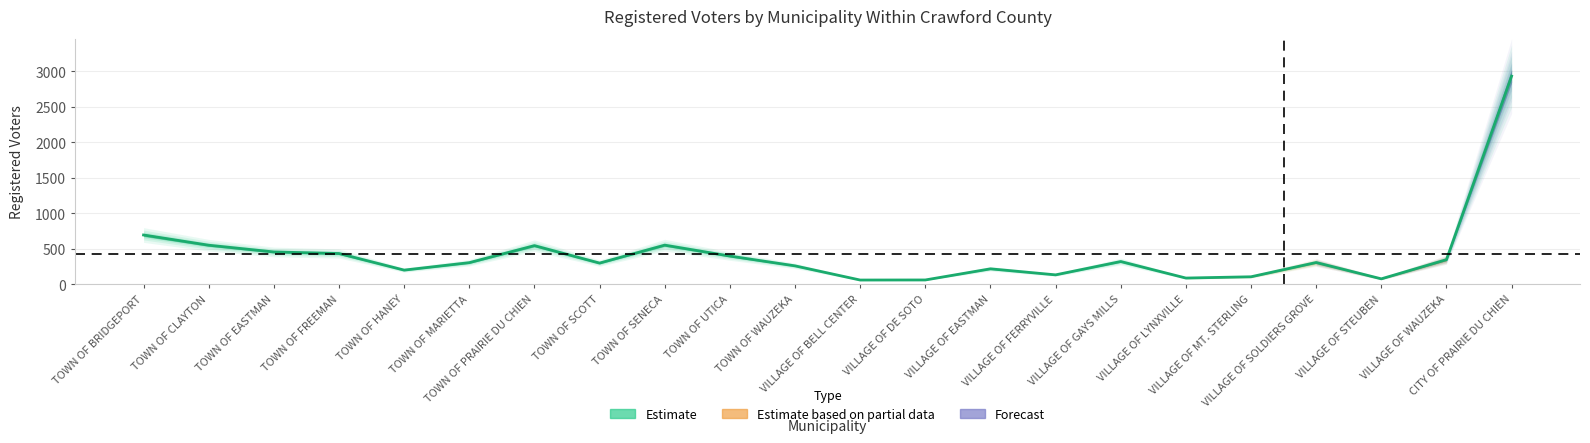

What is the average value?

424